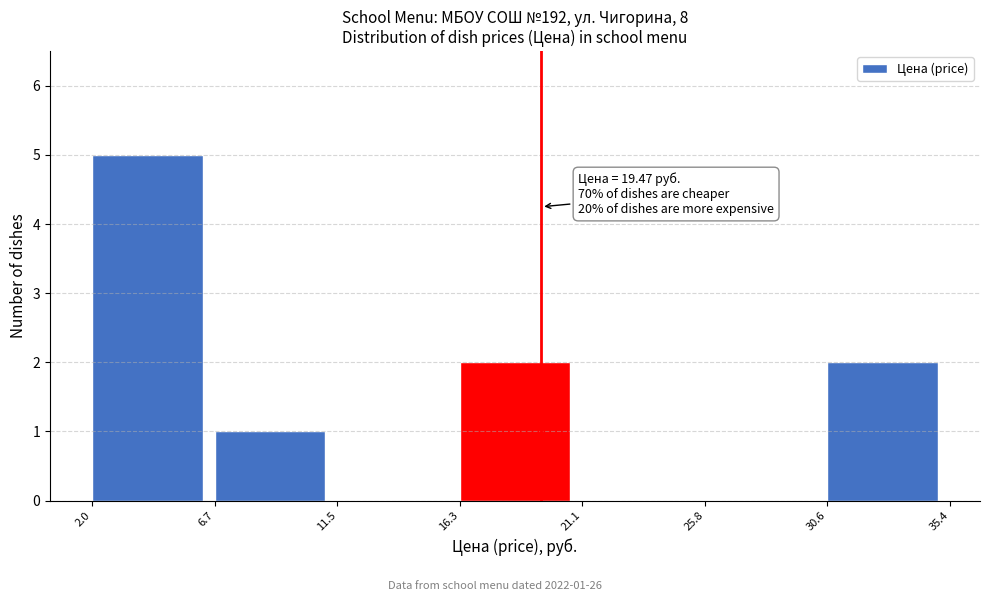

Which range on the x-axis has the tallest bar?

2.0 to 6.7